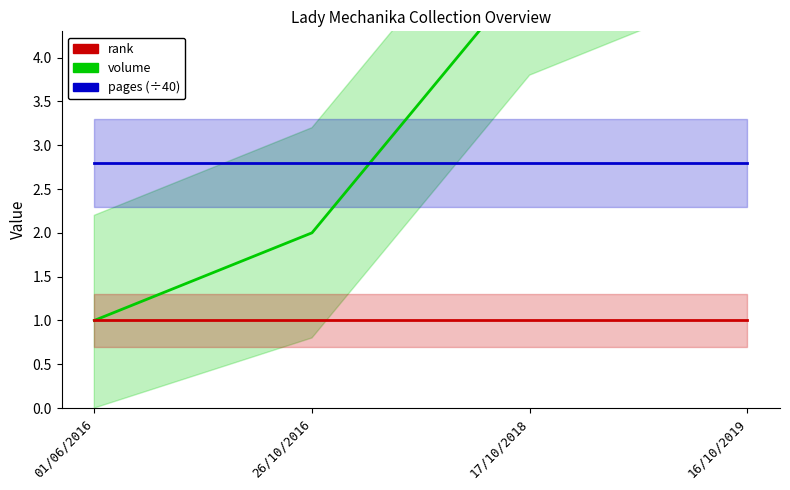

How many lines are shown in the chart?

3